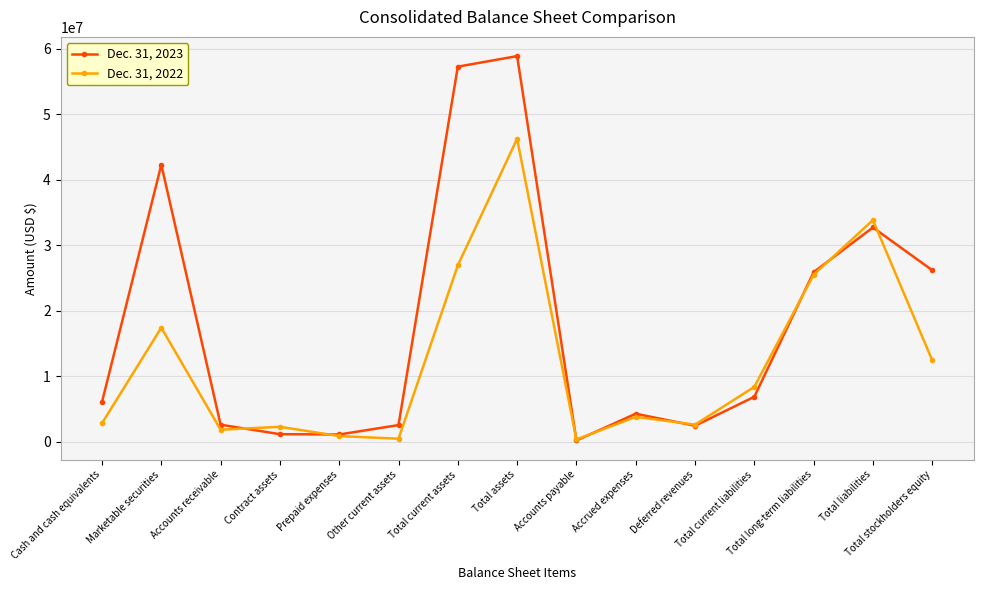

Count the number of data series in this chart.

2